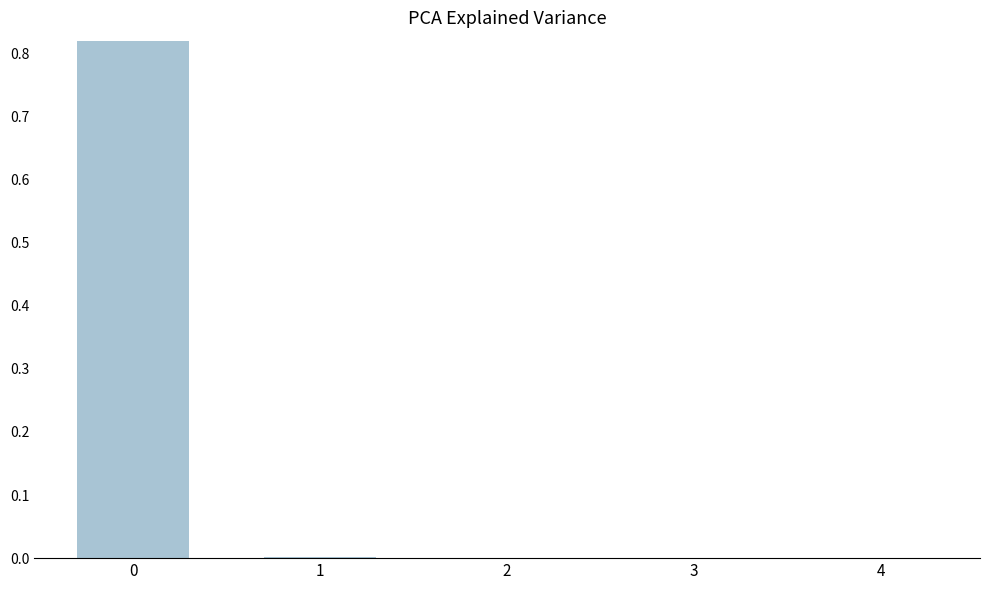

List the labels in order of value, smallest first.

4, 3, 2, 1, 0